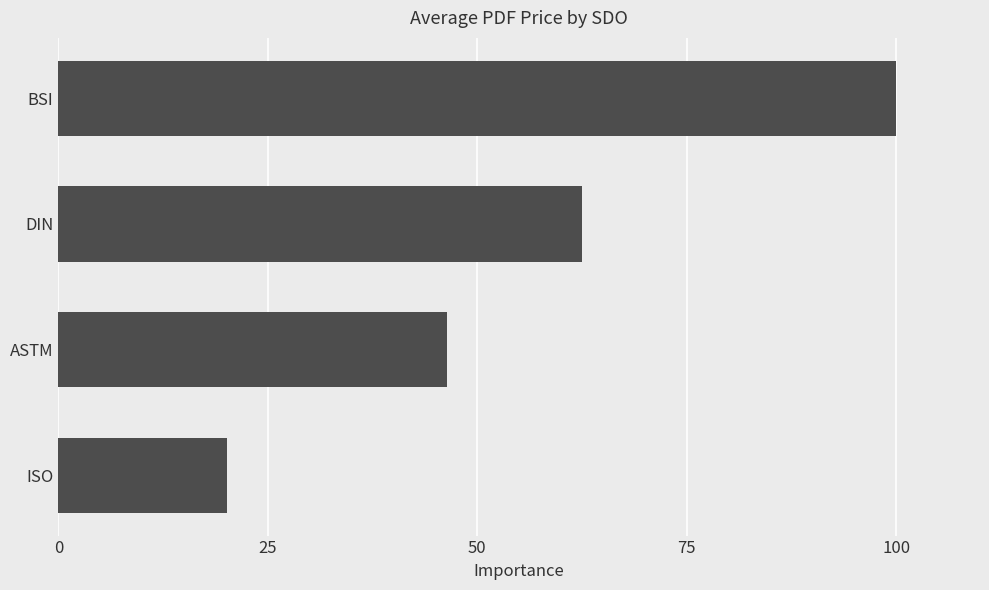

What is the average value?

57.2